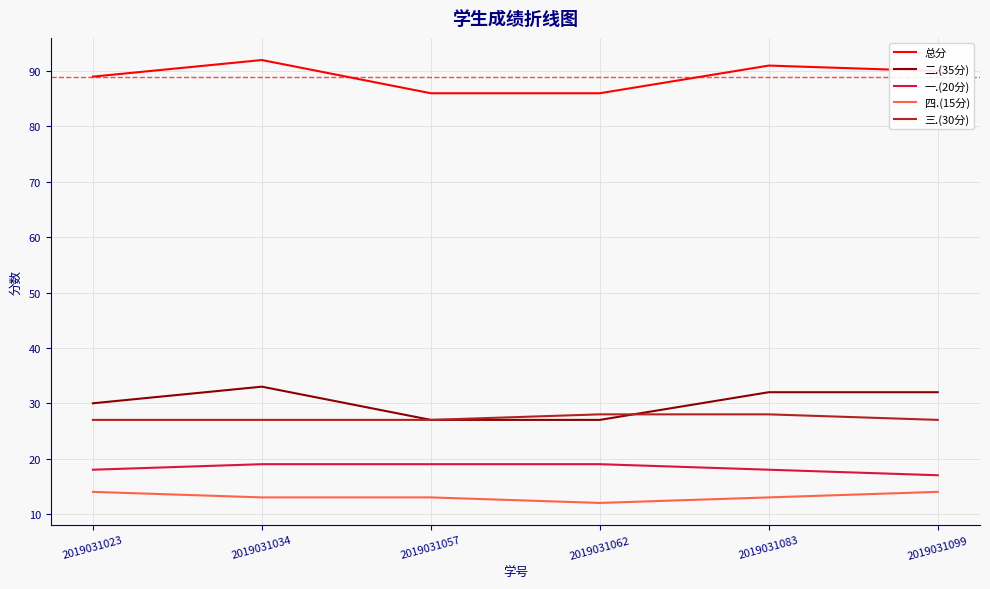

What is the total value across all series at 2019031023?

178